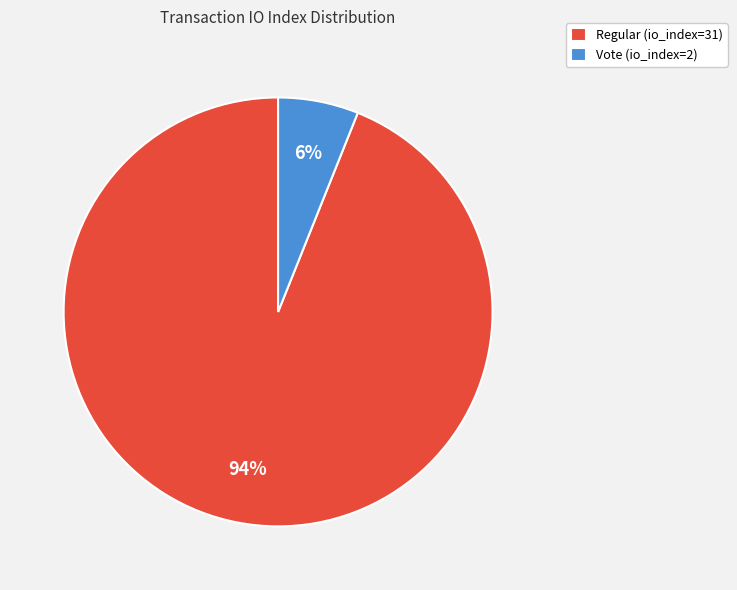

Combined, do Regular (io_index=31) and Vote (io_index=2) account for over 50%?

Yes